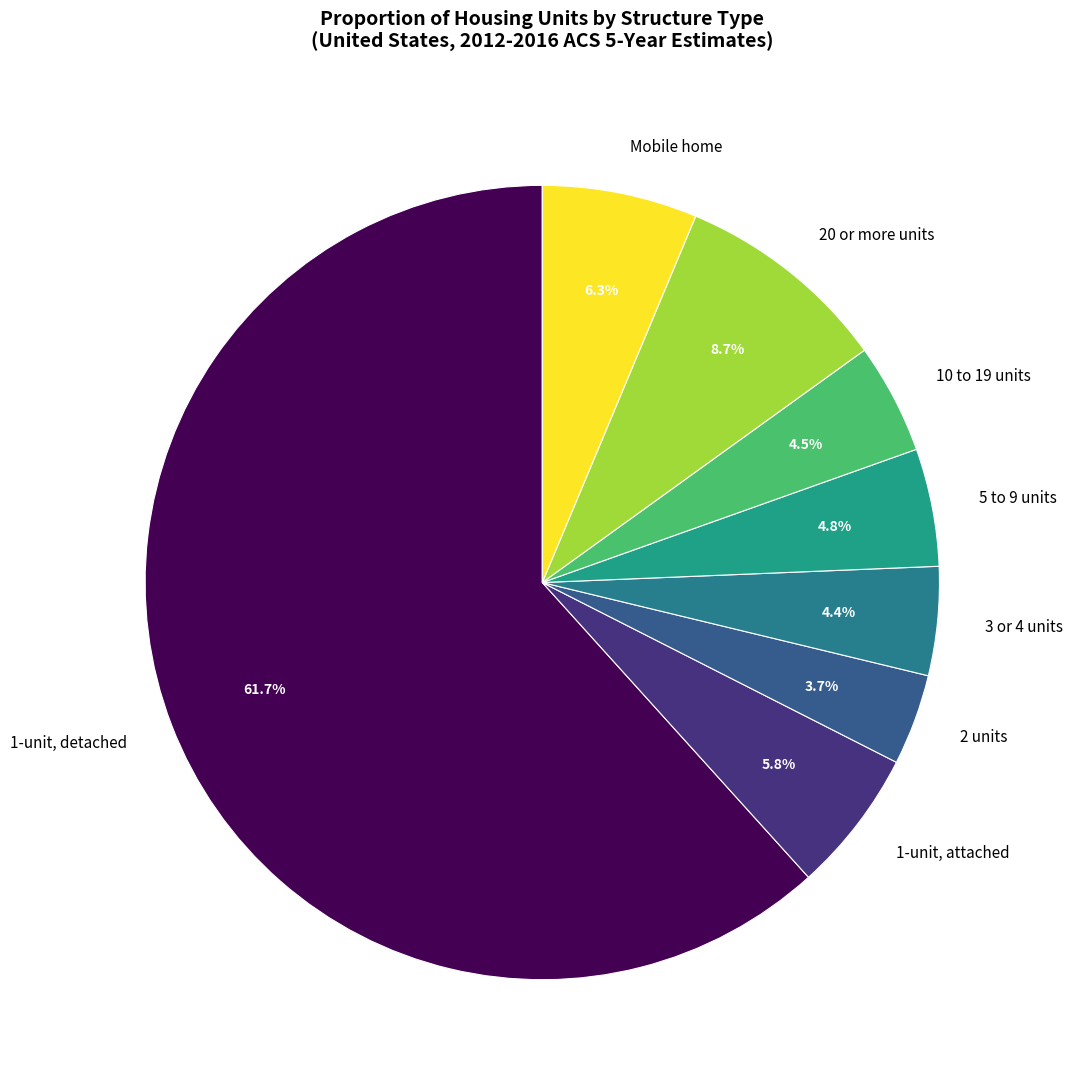

To the nearest percent, what is the combined percentage of 20 or more units and 2 units?

12%